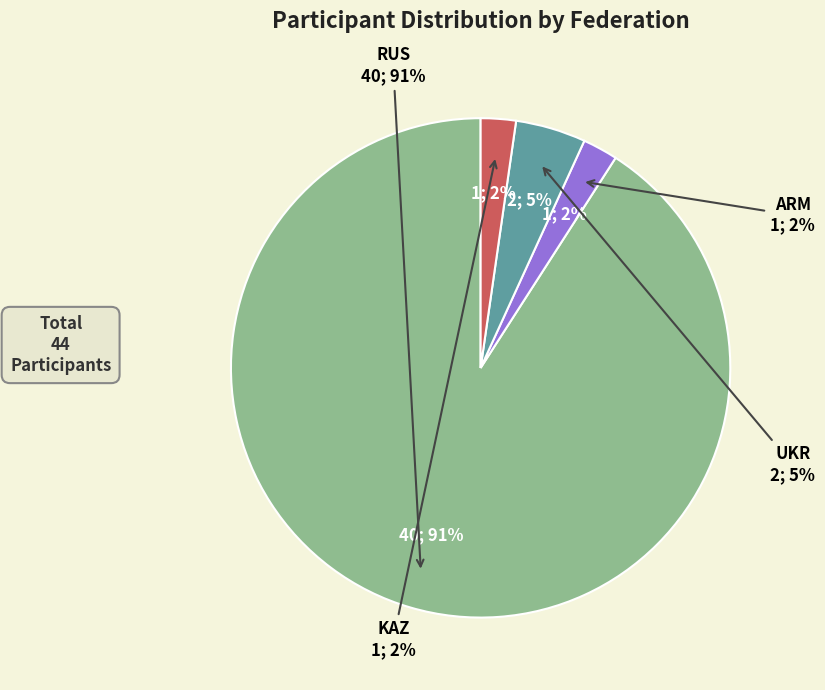

Is RUS the majority of the pie?

Yes